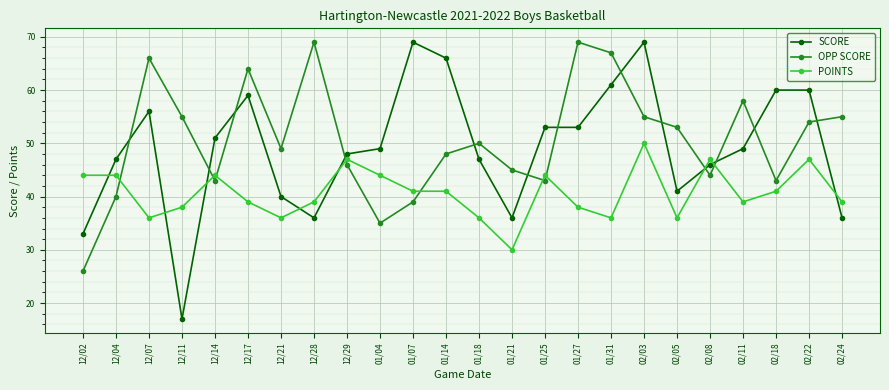

At which category does POINTS reach its first local valley?

12/07